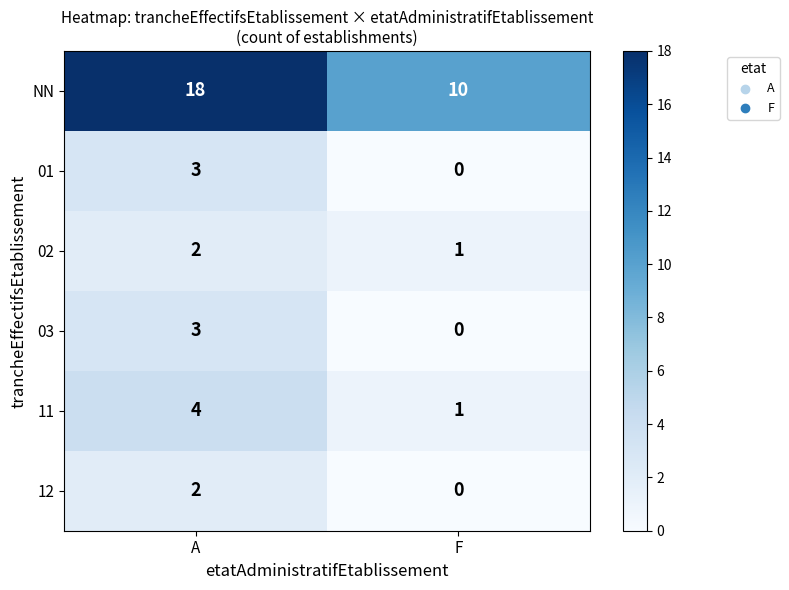

What is the sum of the 03 values at A and F?

3